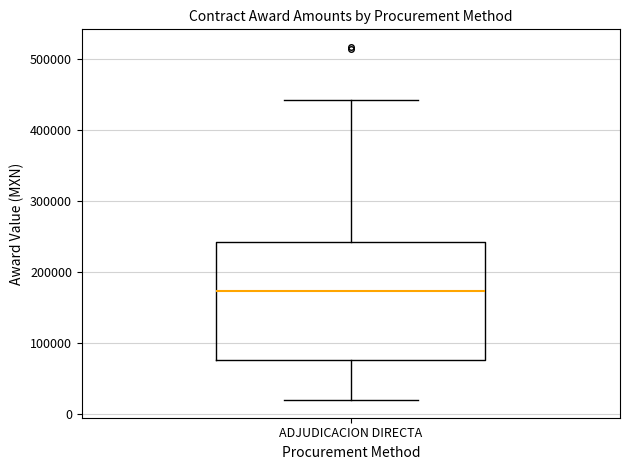

Where is the upper edge of the box for ADJUDICACION DIRECTA on the y-axis? The values are not printed on the chart, so give them approximately, as read against the axis.

240000